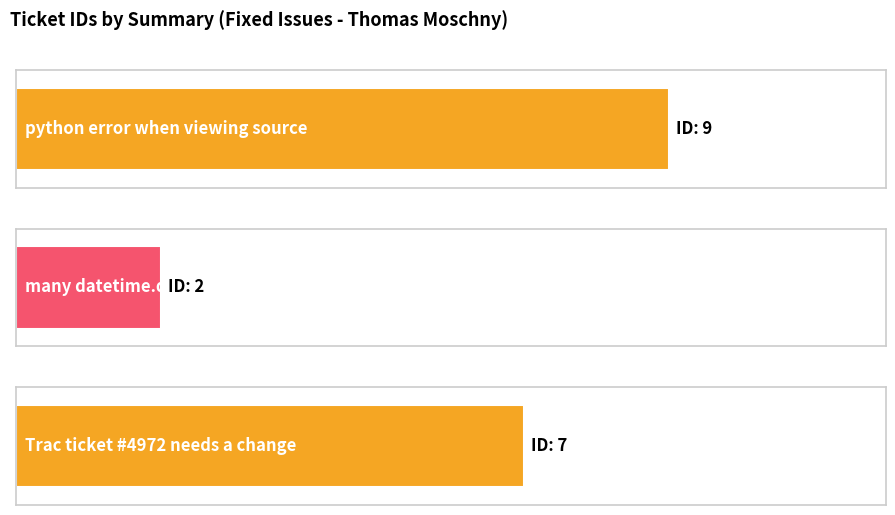

What is the change in value from python error when viewing source to Trac ticket #4972 needs a change?

-2